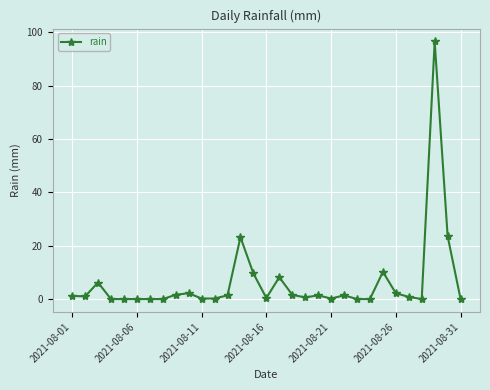

What is the sum of all values?

194.0